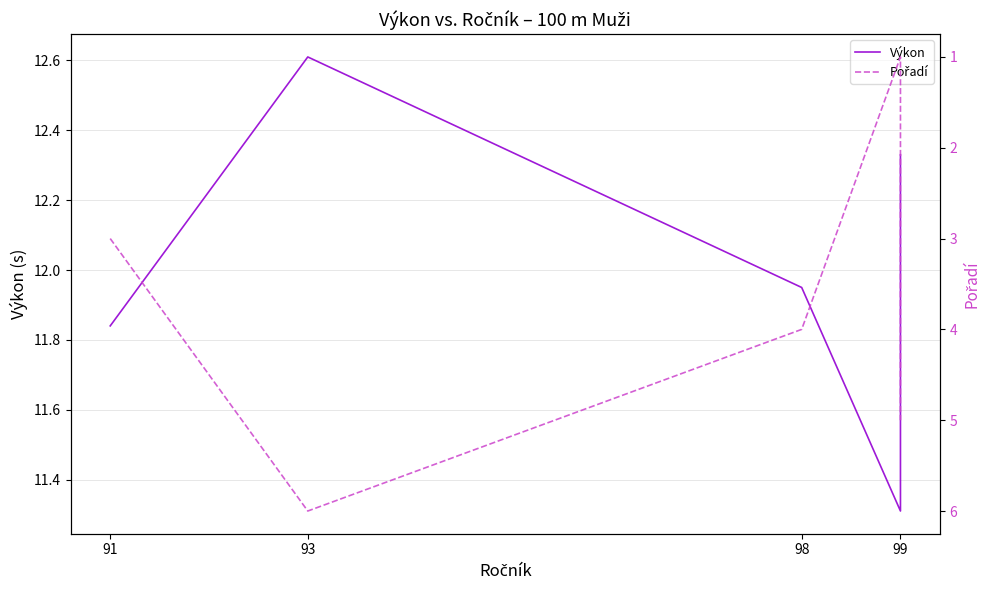

What is the difference between the highest and lowest values at 99?

10.3